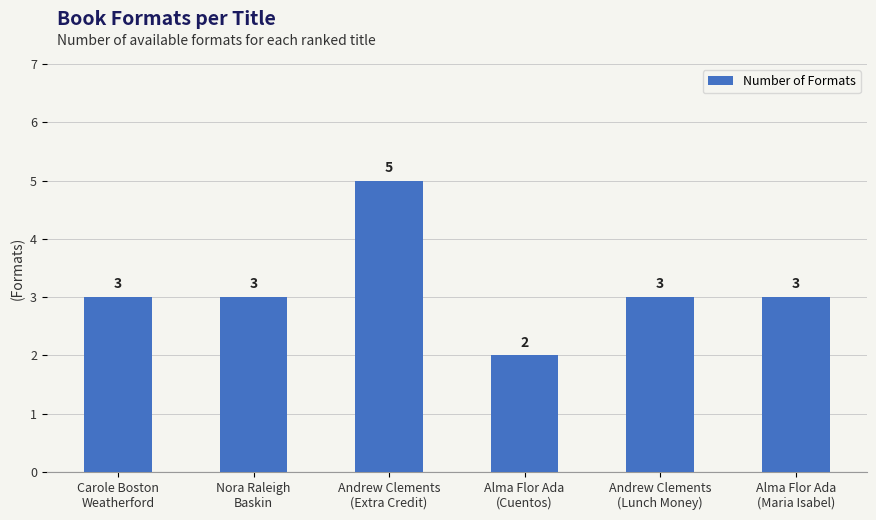

Reading left to right, list all the values displayed in this chart.

3	3	5	2	3	3